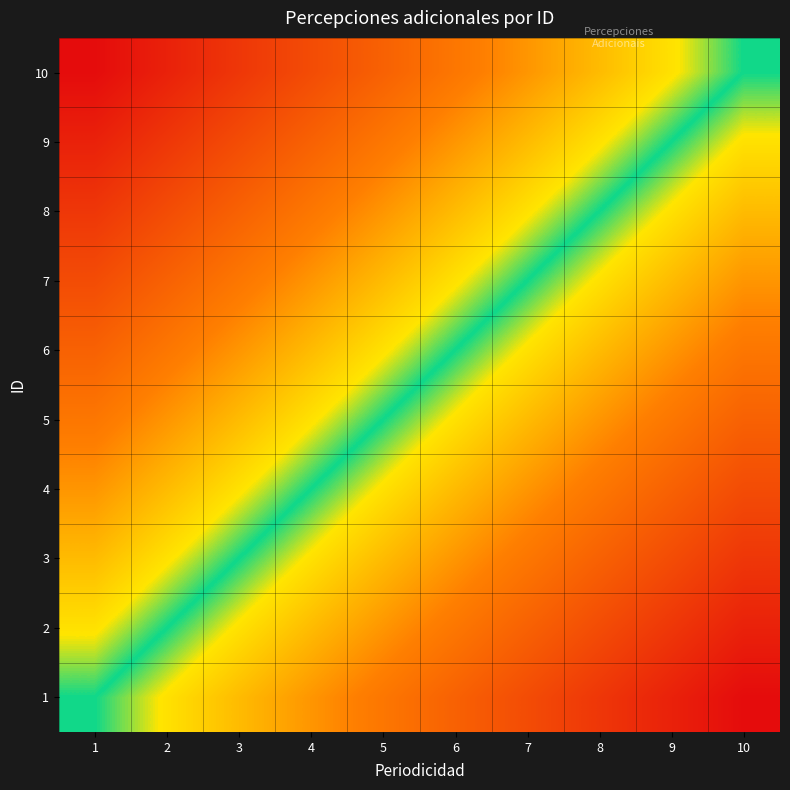

Reading right to left, transcribe all the data shown in this chart.

1: 10=1.0	9=0.9	8=0.9	7=0.8	6=0.8	5=0.7	4=0.7	3=0.6	2=0.6	1=0.5
2: 10=0.9	9=0.9	8=0.8	7=0.8	6=0.7	5=0.7	4=0.6	3=0.6	2=0.5	1=0.4
3: 10=0.9	9=0.8	8=0.8	7=0.7	6=0.7	5=0.6	4=0.6	3=0.5	2=0.4	1=0.4
4: 10=0.8	9=0.8	8=0.7	7=0.7	6=0.6	5=0.6	4=0.5	3=0.4	2=0.4	1=0.3
5: 10=0.8	9=0.7	8=0.7	7=0.6	6=0.6	5=0.5	4=0.4	3=0.4	2=0.3	1=0.3
6: 10=0.7	9=0.7	8=0.6	7=0.6	6=0.5	5=0.4	4=0.4	3=0.3	2=0.3	1=0.2
7: 10=0.7	9=0.6	8=0.6	7=0.5	6=0.4	5=0.4	4=0.3	3=0.3	2=0.2	1=0.2
8: 10=0.6	9=0.6	8=0.5	7=0.4	6=0.4	5=0.3	4=0.3	3=0.2	2=0.2	1=0.1
9: 10=0.6	9=0.5	8=0.4	7=0.4	6=0.3	5=0.3	4=0.2	3=0.2	2=0.1	1=0.1
10: 10=0.5	9=0.4	8=0.4	7=0.3	6=0.3	5=0.2	4=0.2	3=0.1	2=0.1	1=0.0